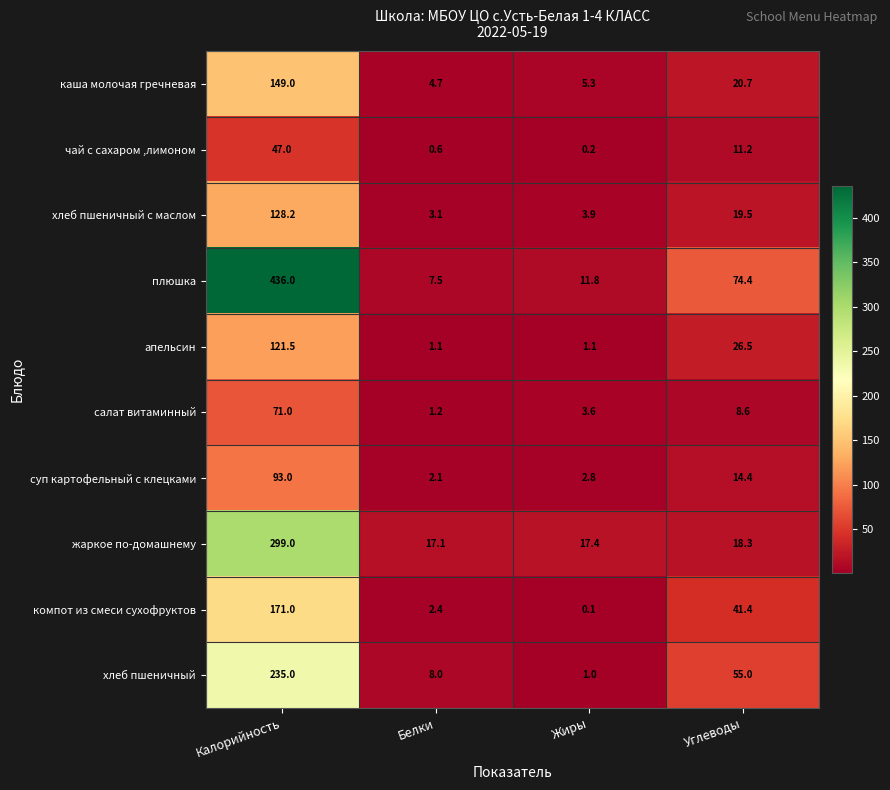

What is the difference between the maximum and minimum values in the хлеб пшеничный с маслом series?

125.1